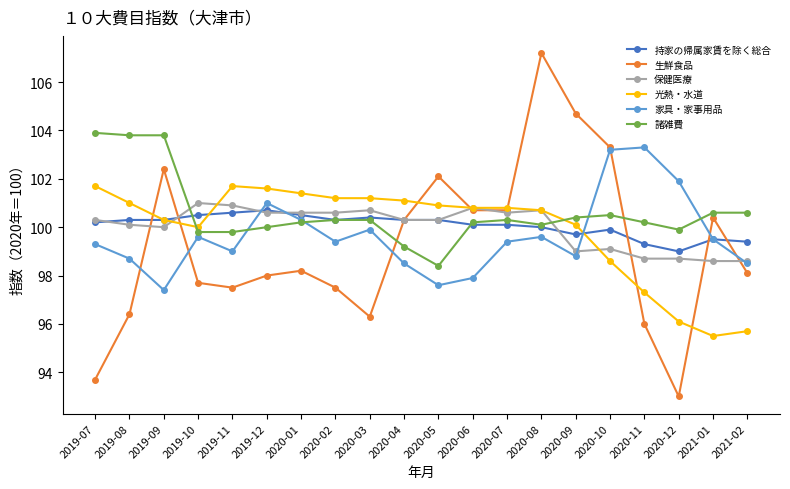

Reading left to right, list all the values displayed in this chart.

持家の帰属家賃を除く総合: 100.2	100.3	100.3	100.5	100.6	100.7	100.5	100.3	100.4	100.3	100.3	100.1	100.1	100.0	99.7	99.9	99.3	99.0	99.5	99.4
生鮮食品: 93.7	96.4	102.4	97.7	97.5	98.0	98.2	97.5	96.3	100.3	102.1	100.7	100.7	107.2	104.7	103.3	96.0	93.0	100.4	98.1
保健医療: 100.3	100.1	100.0	101.0	100.9	100.6	100.6	100.6	100.7	100.3	100.3	100.8	100.6	100.7	99.0	99.1	98.7	98.7	98.6	98.6
光熱・水道: 101.7	101.0	100.3	100.0	101.7	101.6	101.4	101.2	101.2	101.1	100.9	100.8	100.8	100.7	100.1	98.6	97.3	96.1	95.5	95.7
家具・家事用品: 99.3	98.7	97.4	99.6	99.0	101.0	100.3	99.4	99.9	98.5	97.6	97.9	99.4	99.6	98.8	103.2	103.3	101.9	99.5	98.5
諸雑費: 103.9	103.8	103.8	99.8	99.8	100.0	100.2	100.3	100.3	99.2	98.4	100.2	100.3	100.1	100.4	100.5	100.2	99.9	100.6	100.6